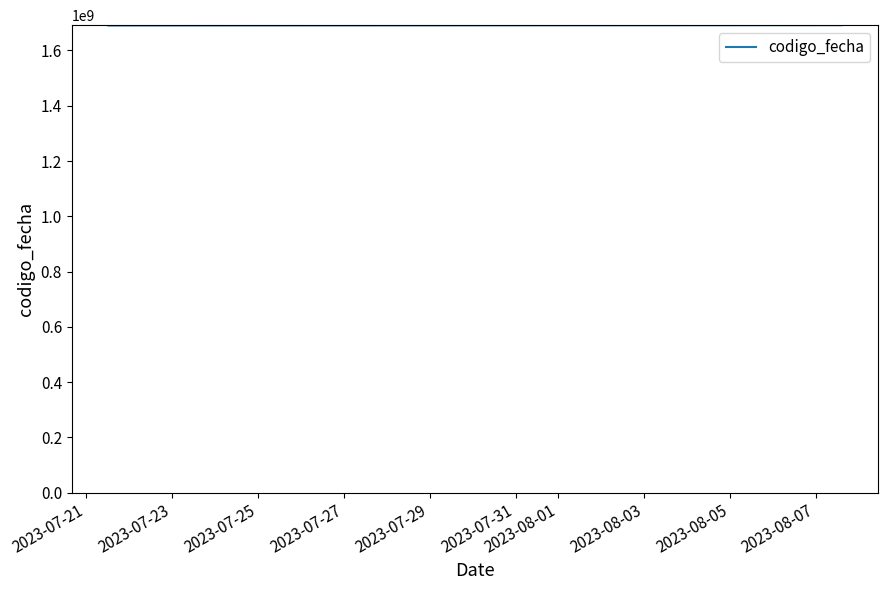

What is the smallest value displayed?

1690367704